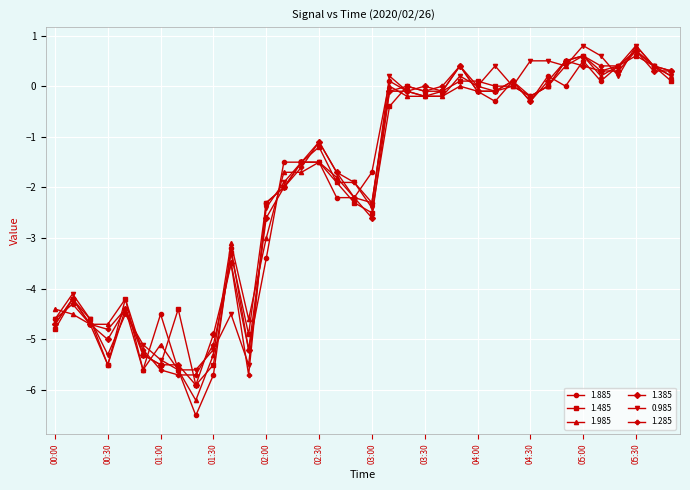

How many values in the 1.485 series exceed -1?

17